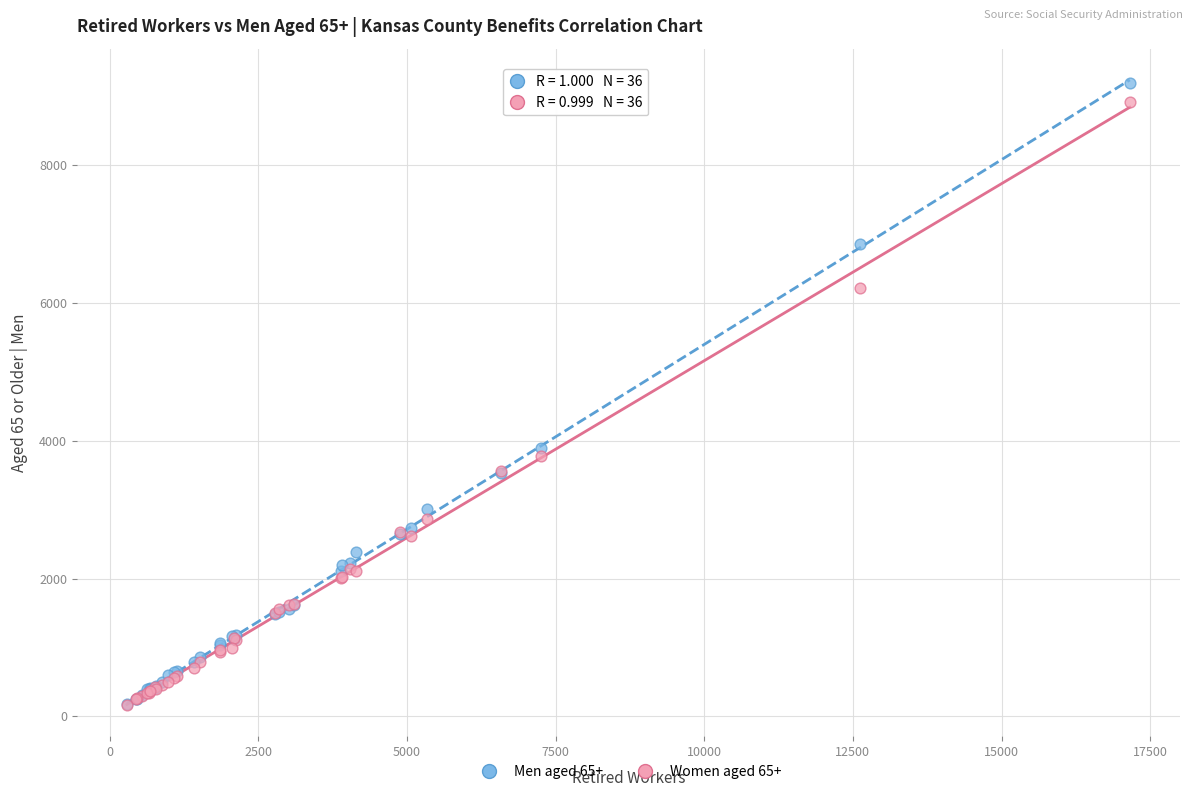

What are all the series names shown in the legend?

Men aged 65+, Women aged 65+